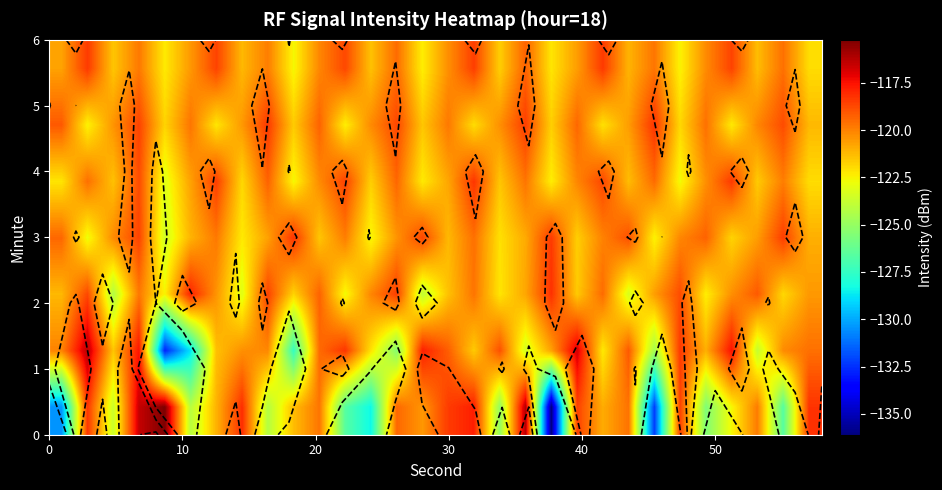

Count the number of data series in this chart.

7